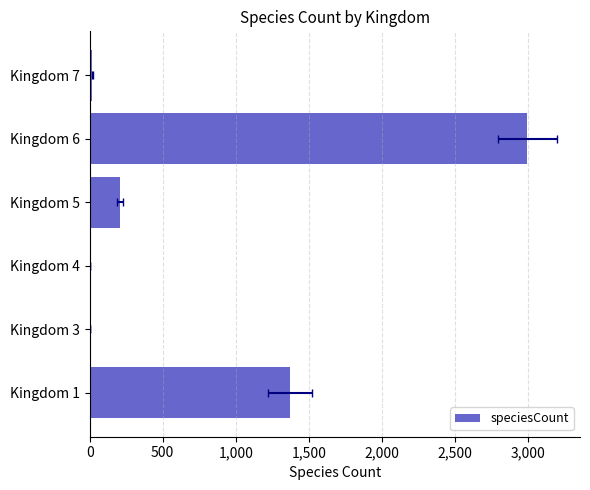

What is the minimum value shown in the chart?

2